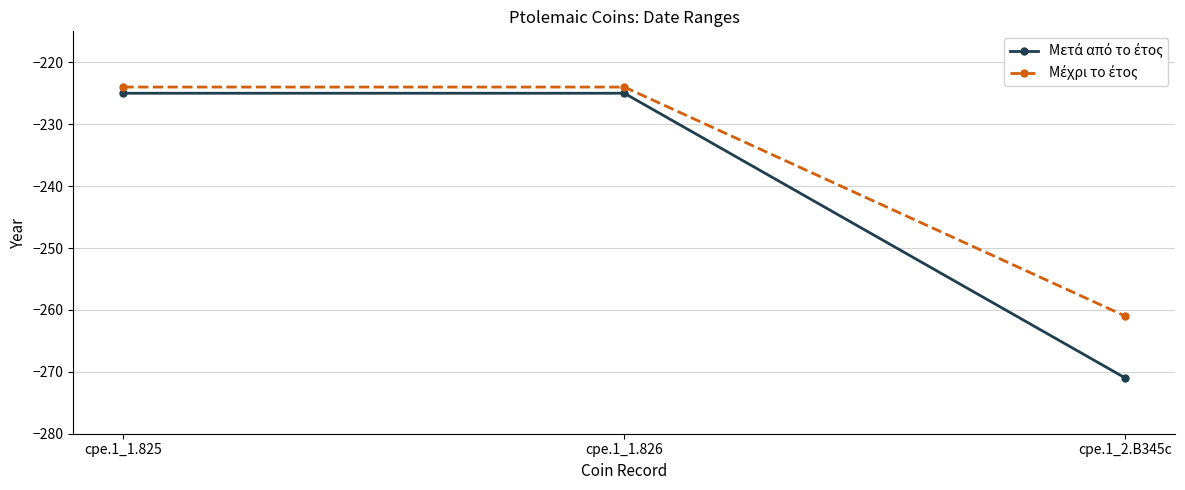

What is the label of the 3rd point from the right?

cpe.1_1.825